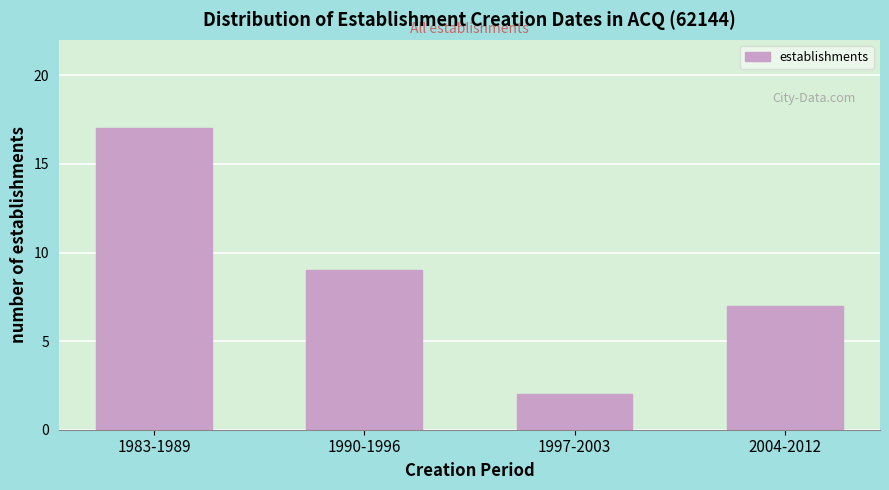

Reading right to left, what are all the values shown in this chart?

2004-2012=7	1997-2003=2	1990-1996=9	1983-1989=17